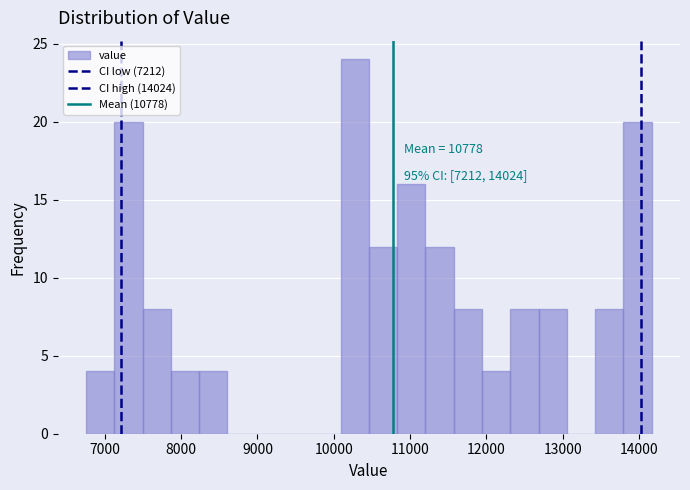

Around what value on the x-axis is the tallest bar? Give the approximate position of its centre, as read against the axis.

10300